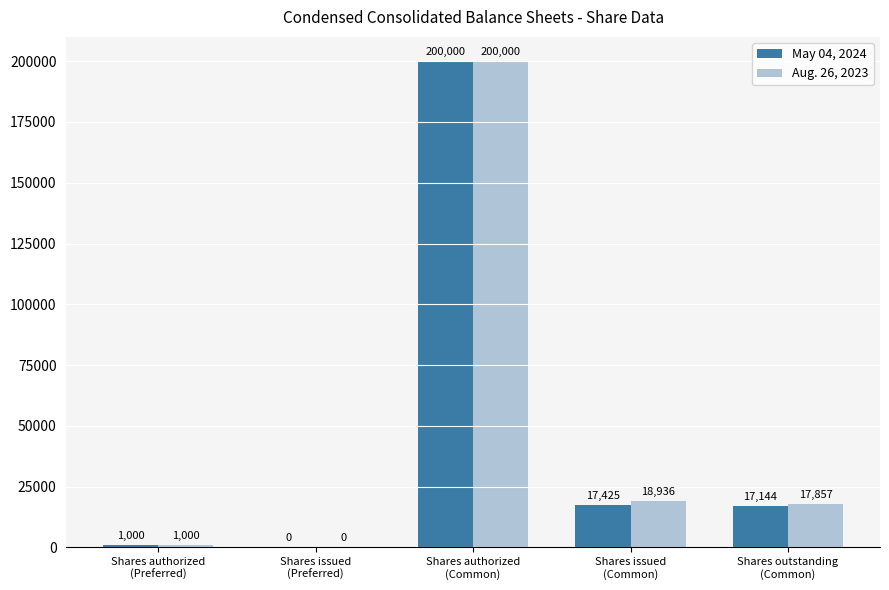

What is the greatest value displayed?

200000